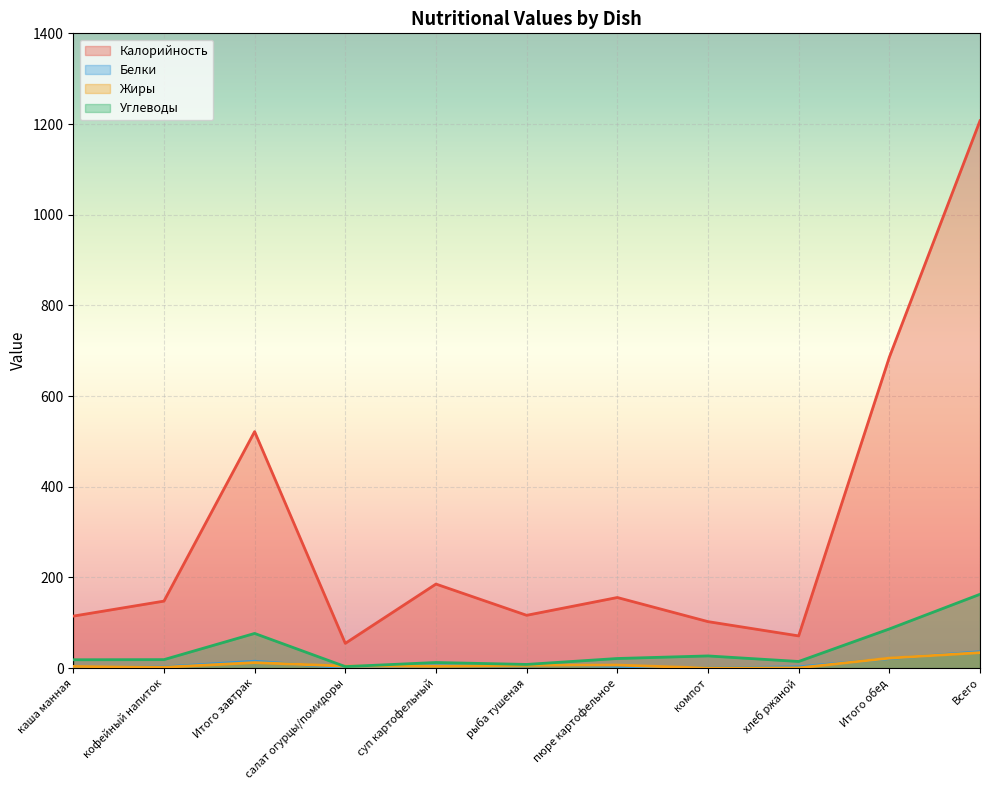

List the labels in order of Белки value, largest first.

Всего, Итого обед, Итого завтрак, рыба тушеная, суп картофельный, пюре картофельное, каша манная, хлеб ржаной, кофейный напиток, салат огурцы/помидоры, компот